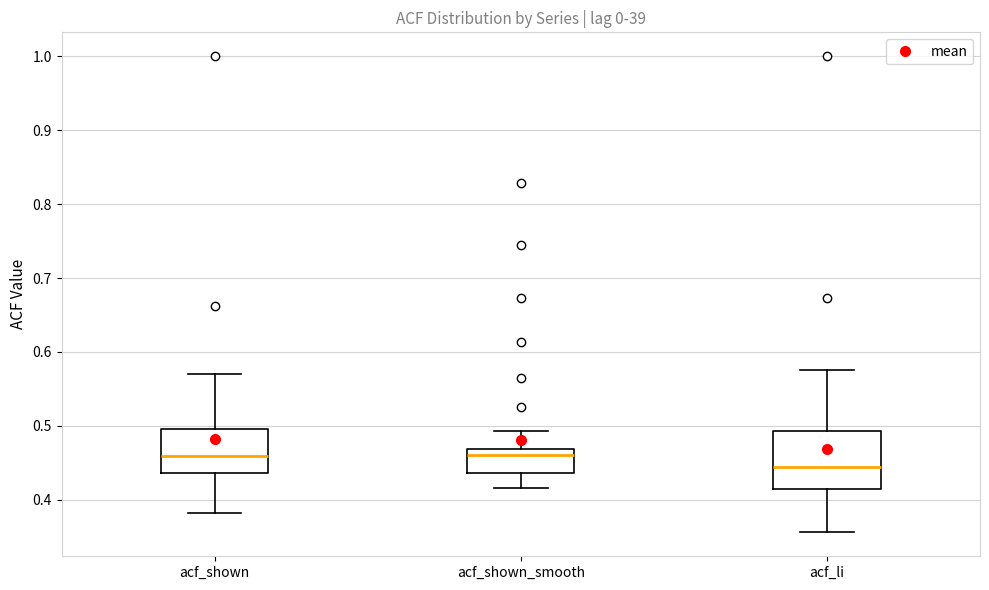

Comparing the boxes themselves (not the whiskers), which one is the tallest?

acf_li